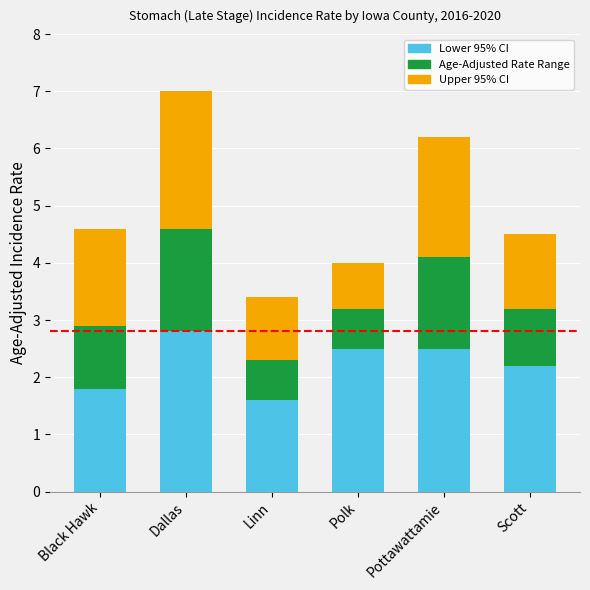

Reading left to right, what are the values for Lower 95% CI?

Black Hawk=1.8	Dallas=2.8	Linn=1.6	Polk=2.5	Pottawattamie=2.5	Scott=2.2